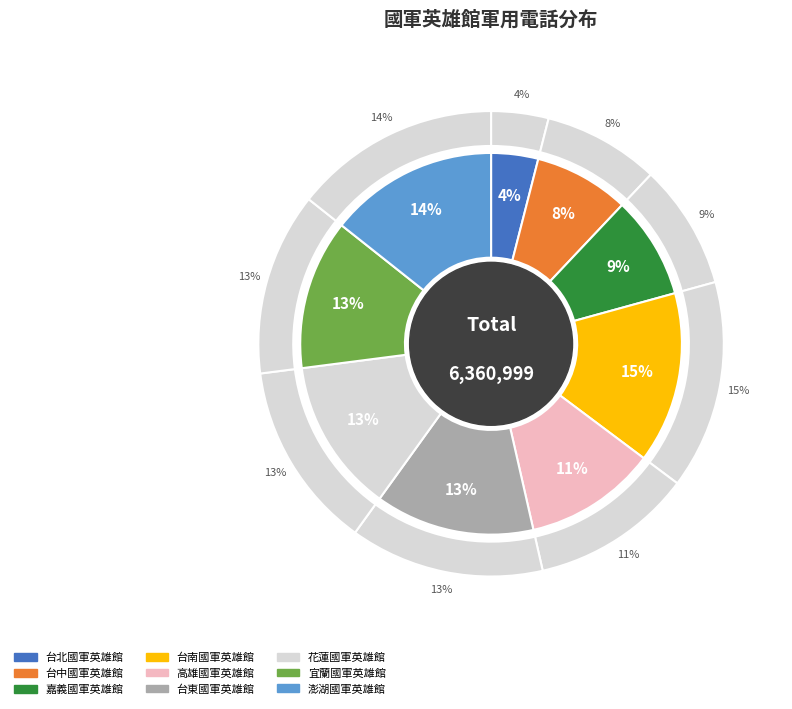

Combined, what portion of the pie is 澎湖國軍英雄館 and 高雄國軍英雄館?

25.5%